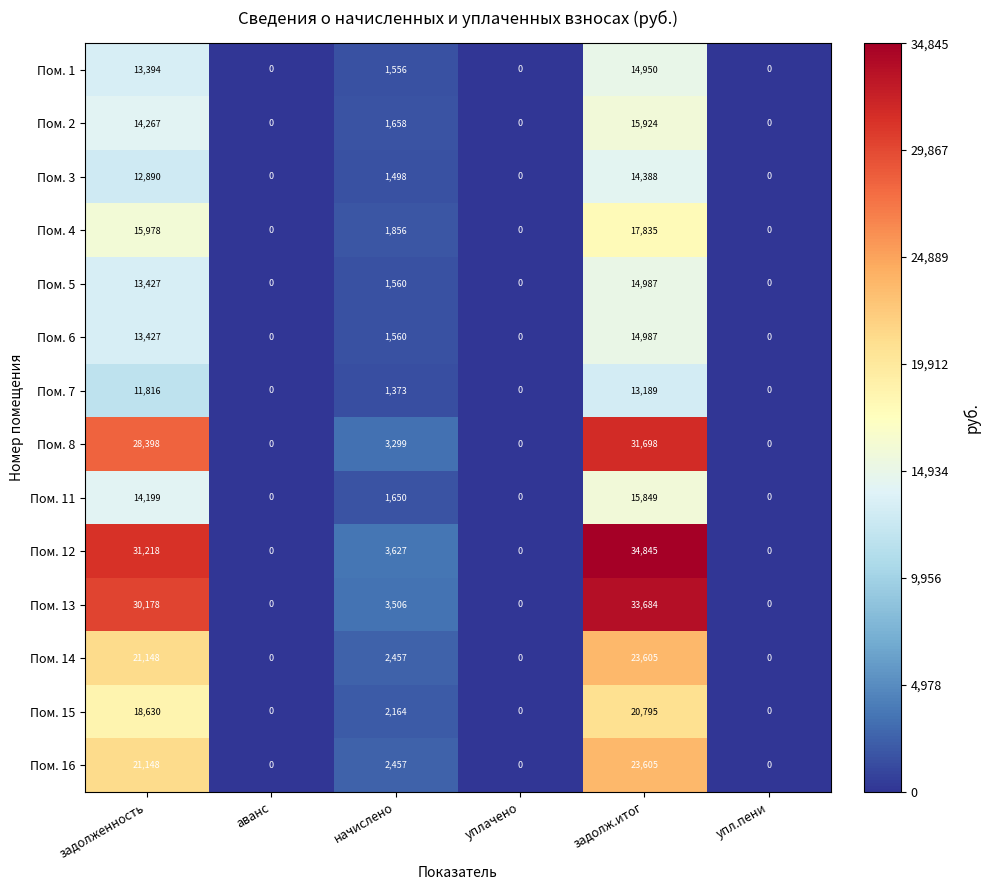

Which series has the widest spread of values?

Пом. 12